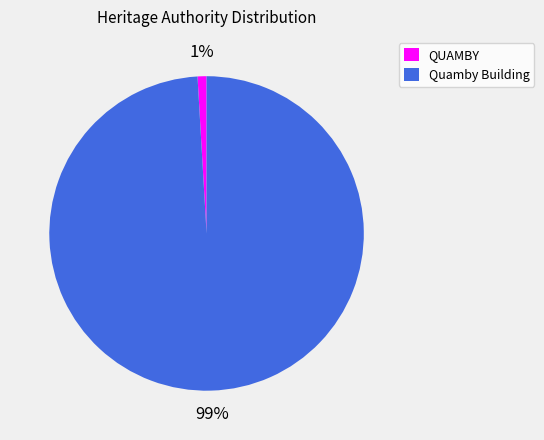

To the nearest percent, what percentage of the pie is Quamby Building?

99%